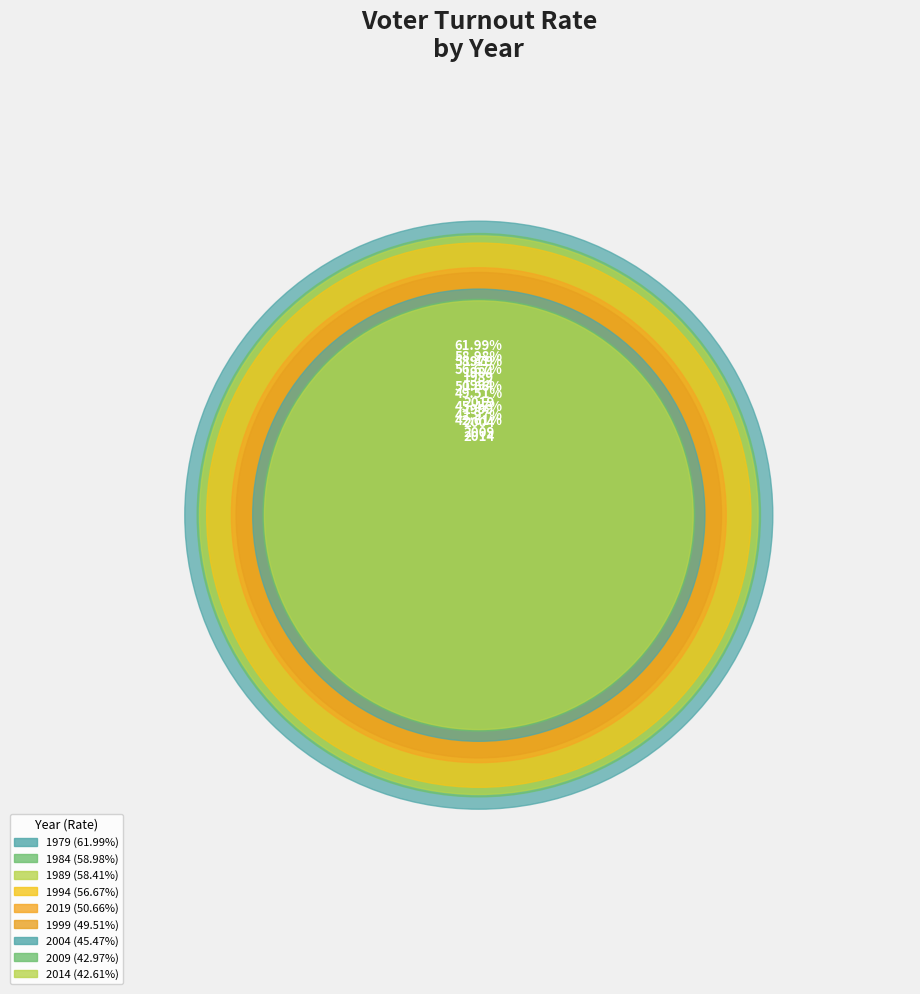

Which category has the biggest portion of the pie?

1979